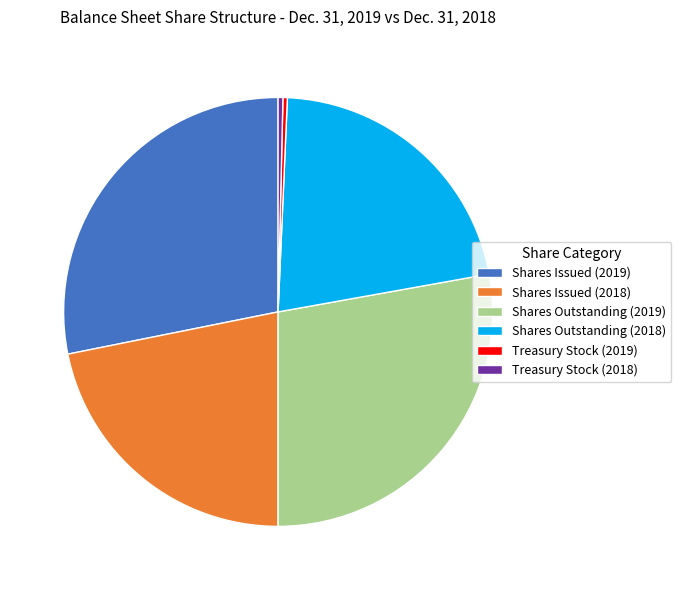

Combined, do Shares Outstanding (2018) and Treasury Stock (2019) account for over 50%?

No